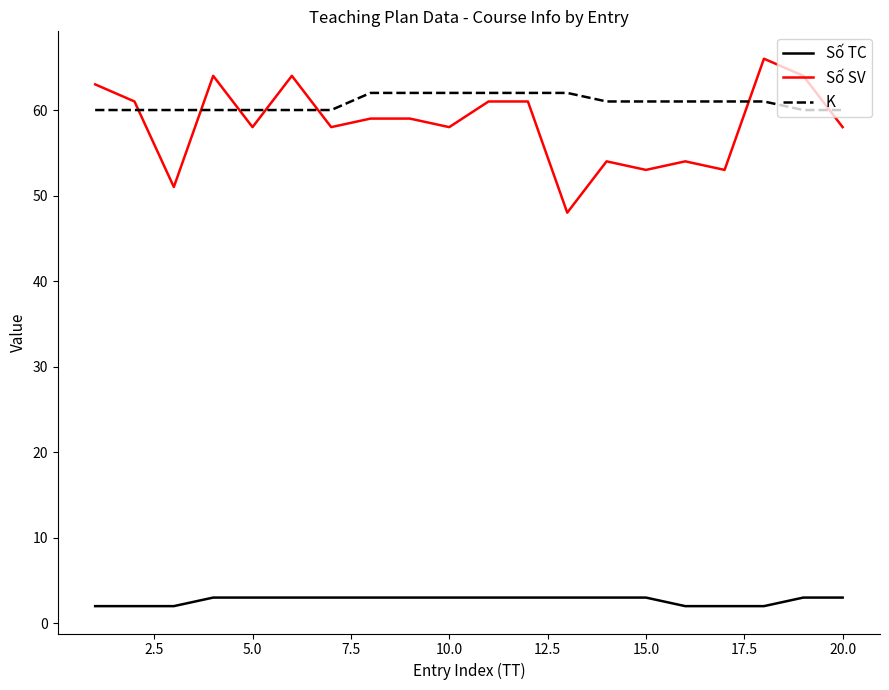

What are all the series names shown in the legend?

Số TC, Số SV, K